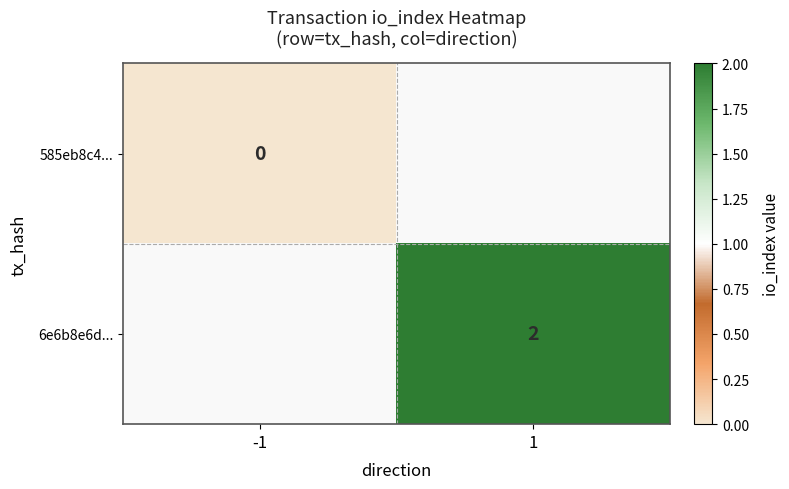

The 6e6b8e6d... series shows 3 at 1. True or false?

False